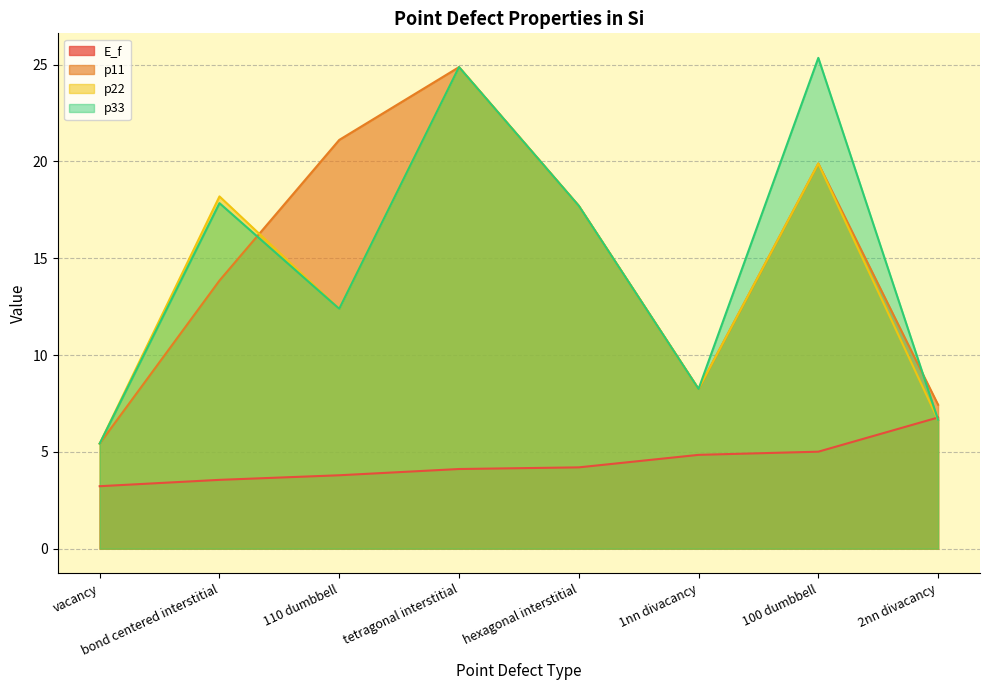

What is the sum of the E_f values at 100 dumbbell and 110 dumbbell?

8.8